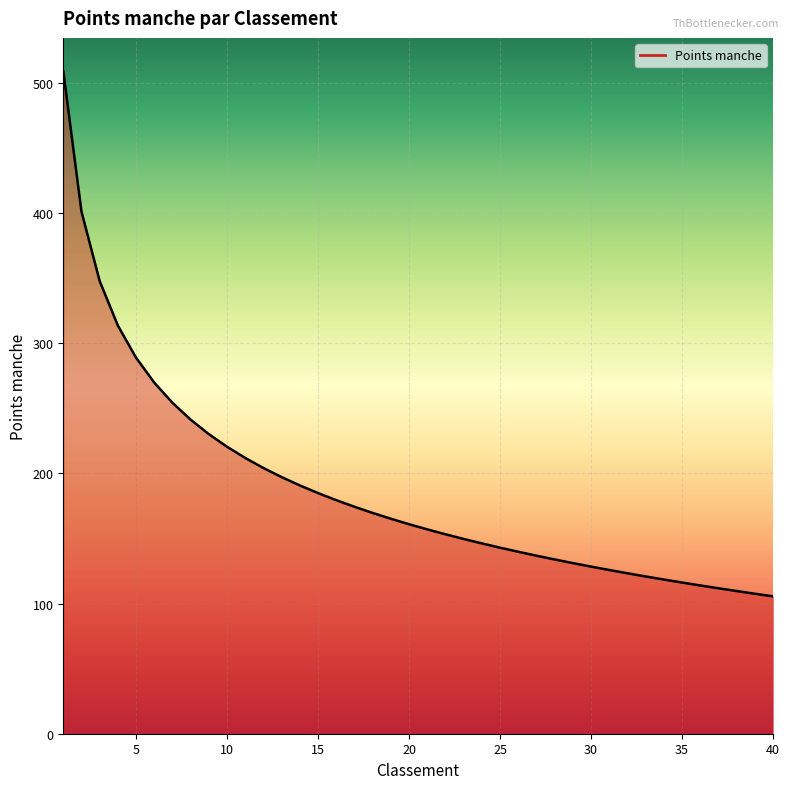

What is the smallest value displayed?

105.6